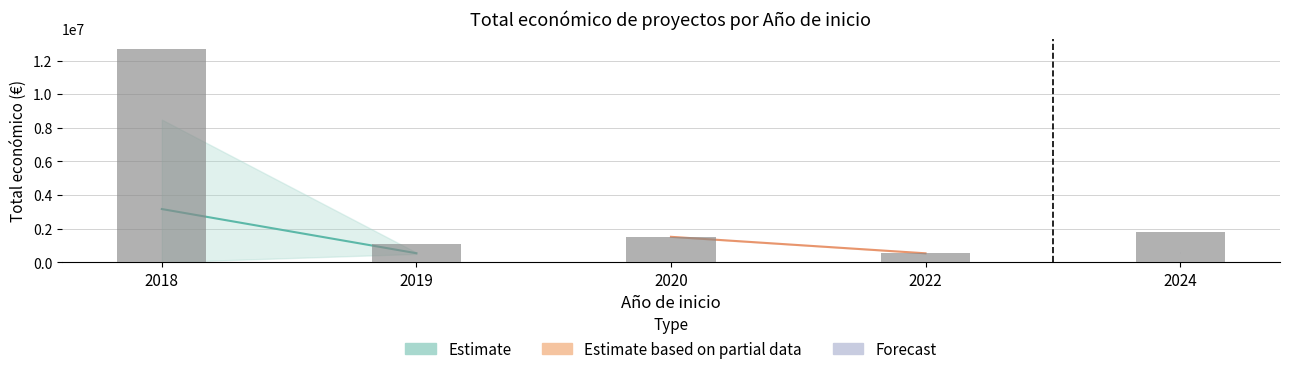

The value at 2020 is 2667383. True or false?

False